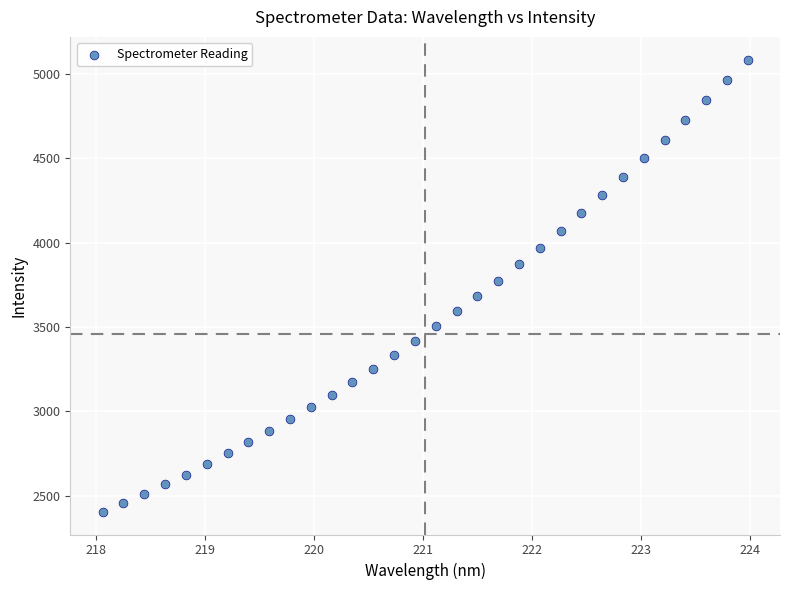

What is the range of X values (max minus min)?

5.9